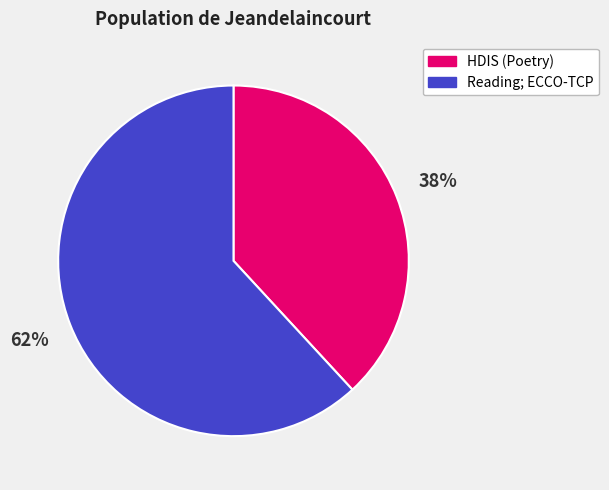

Is there a majority slice in this chart?

Yes